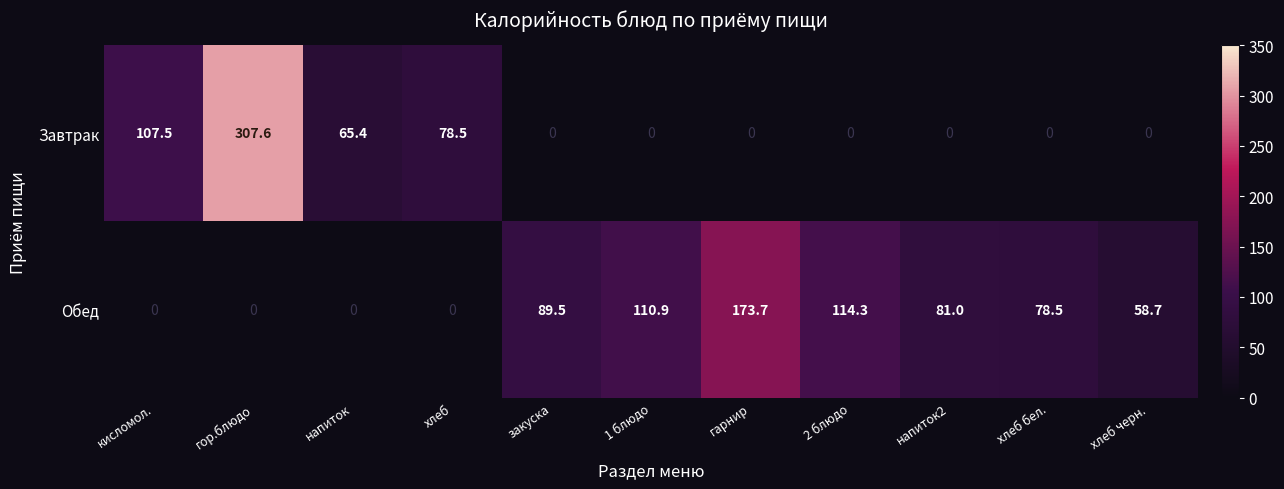

Is it true that Обед equals 79.5 at гарнир?

False